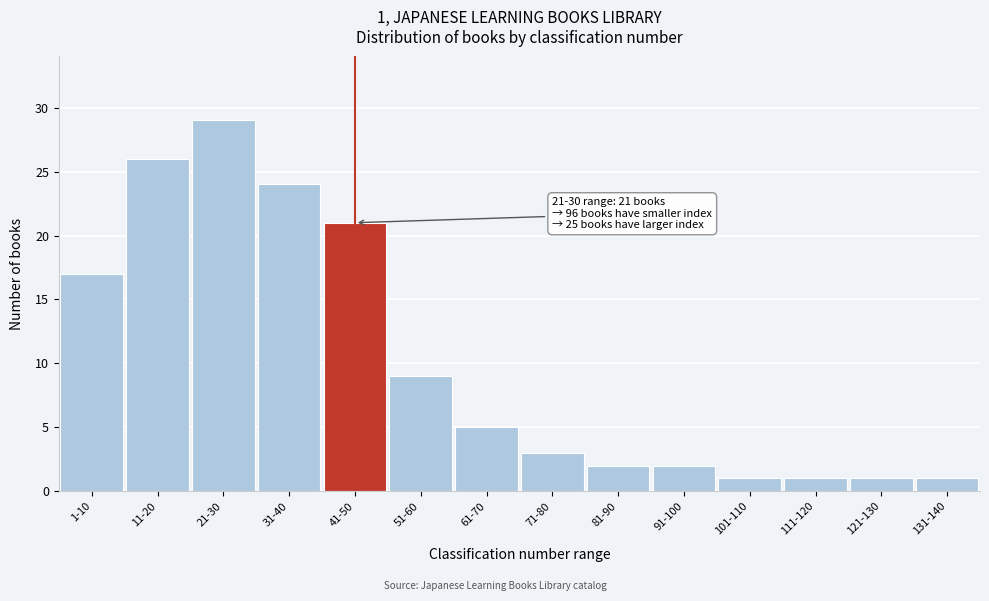

Reading right to left, transcribe all the data shown in this chart.

131-140=1	121-130=1	111-120=1	101-110=1	91-100=2	81-90=2	71-80=3	61-70=5	51-60=9	41-50=21	31-40=24	21-30=29	11-20=26	1-10=17